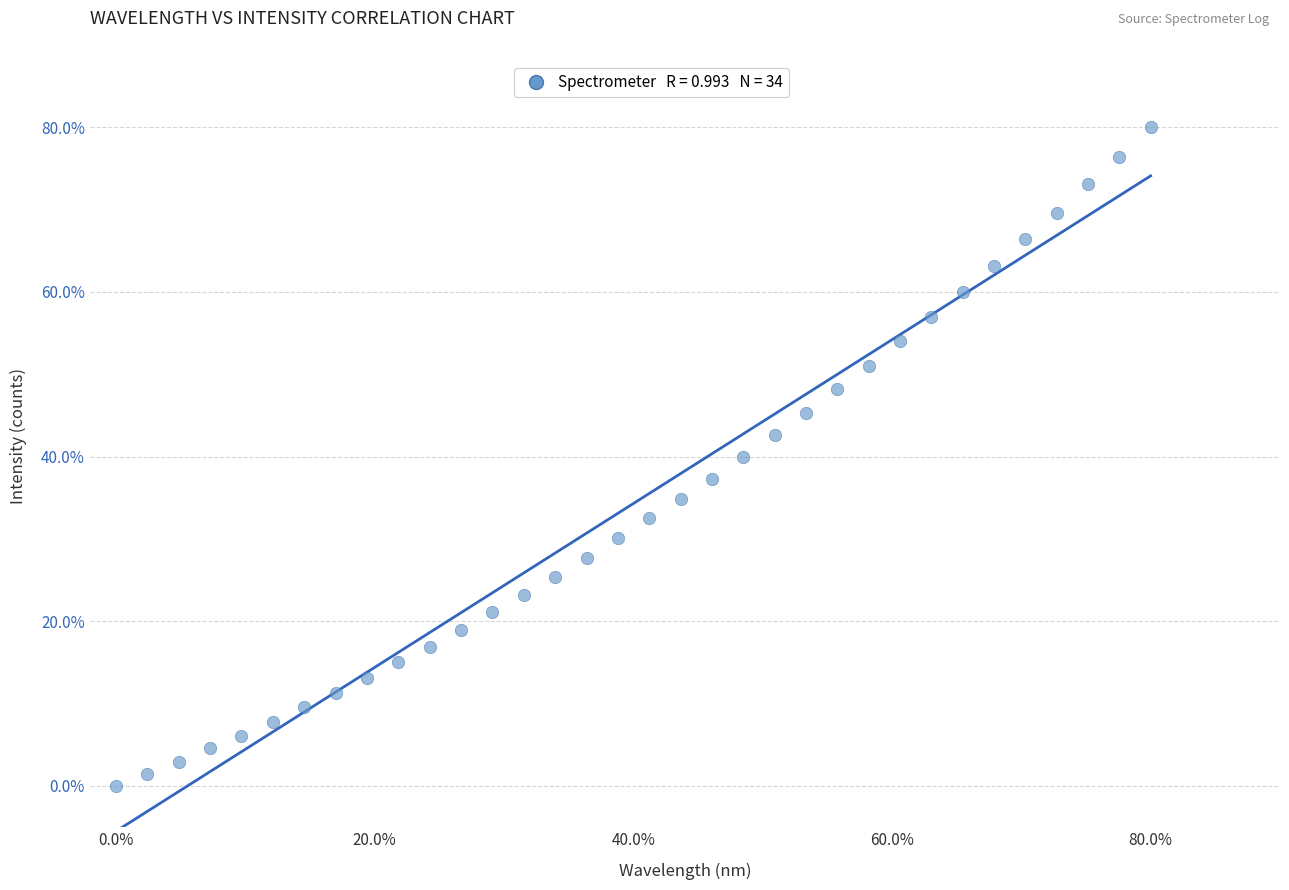

What is the range of X values (max minus min)?

80.0